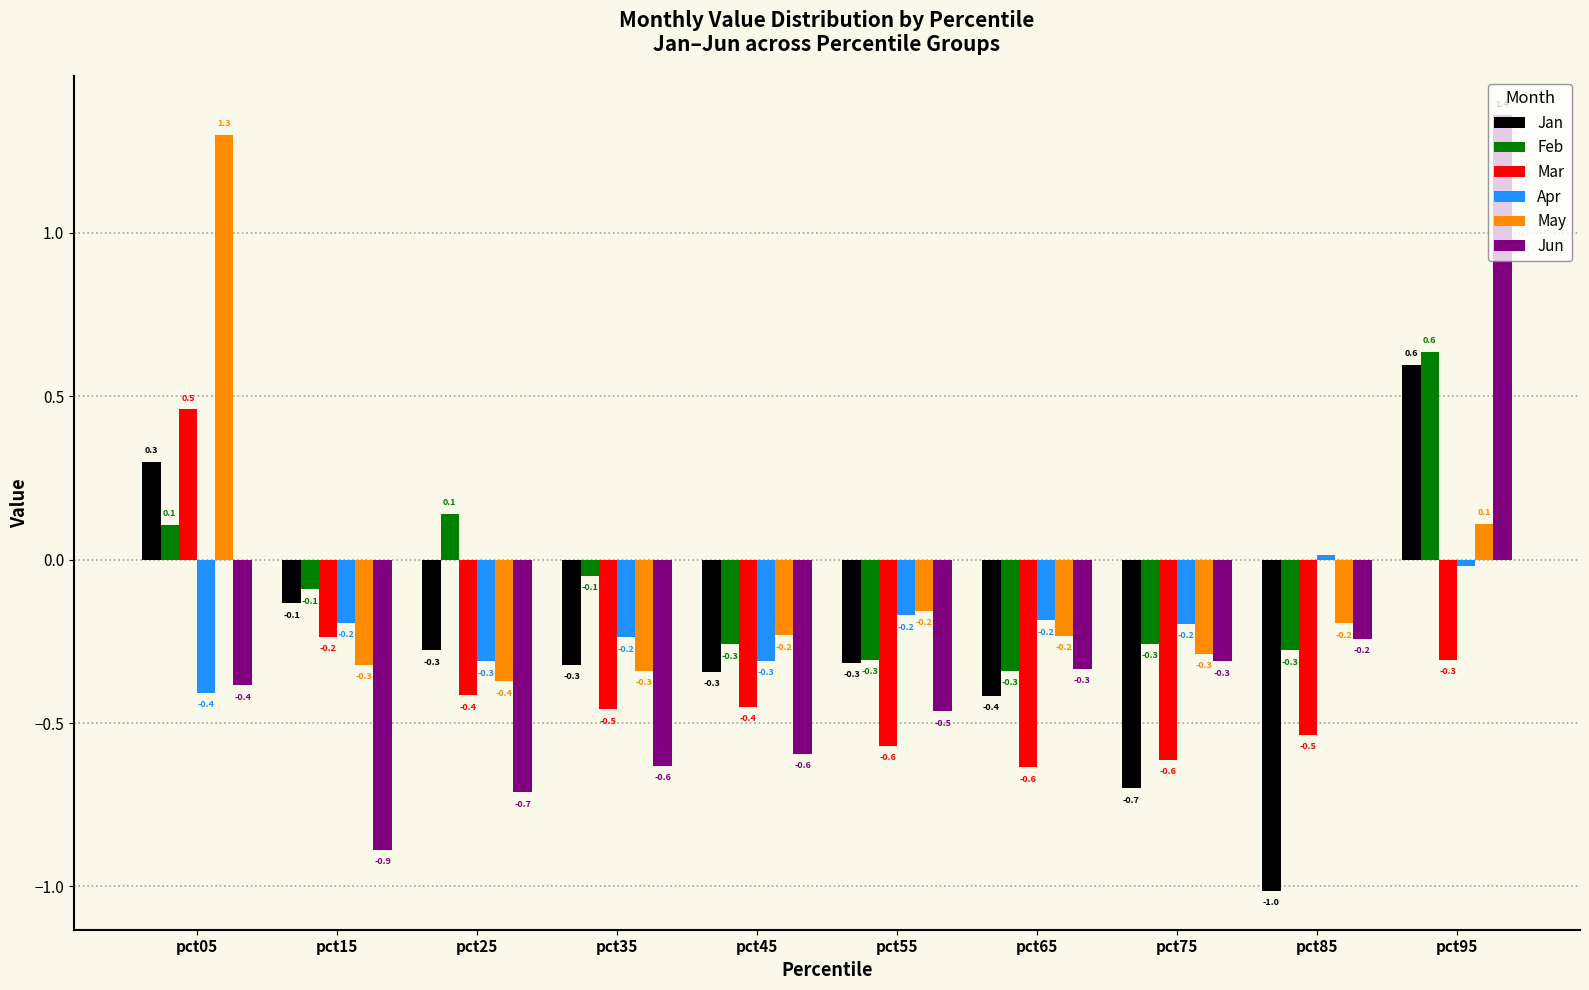

What is the spread (max minus min) of values at pct45?

0.4